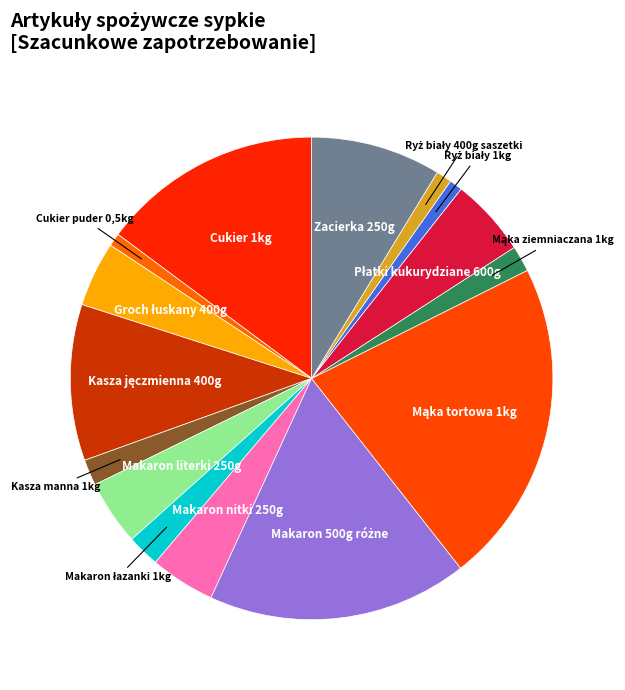

How many slices are in this pie chart?

15